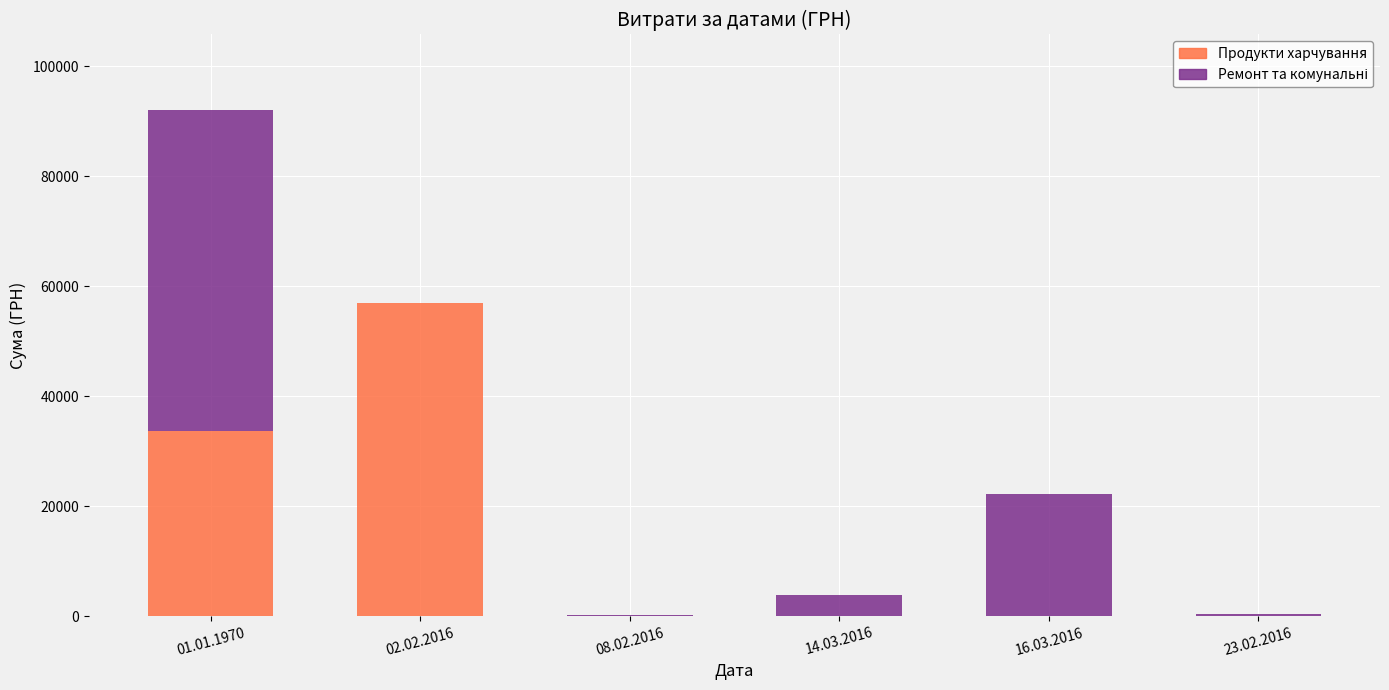

The value of Продукти харчування at 16.03.2016 is 0.0. True or false?

True